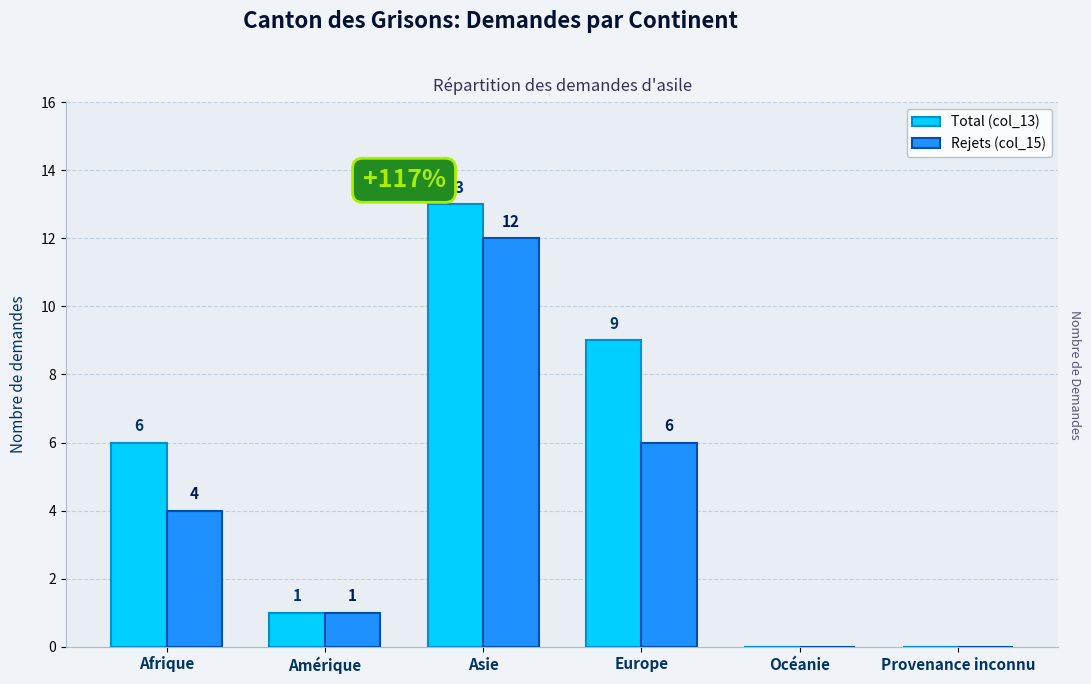

What is the difference between the Rejets (col_15) values at Océanie and Afrique?

4